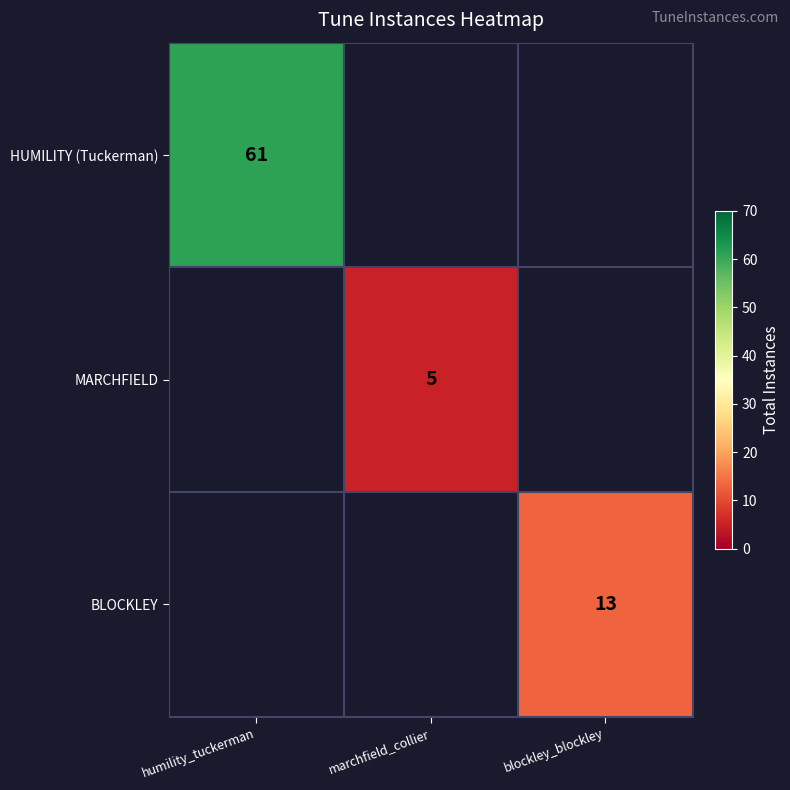

Is it true that HUMILITY (Tuckerman) equals 61 at humility_tuckerman?

True